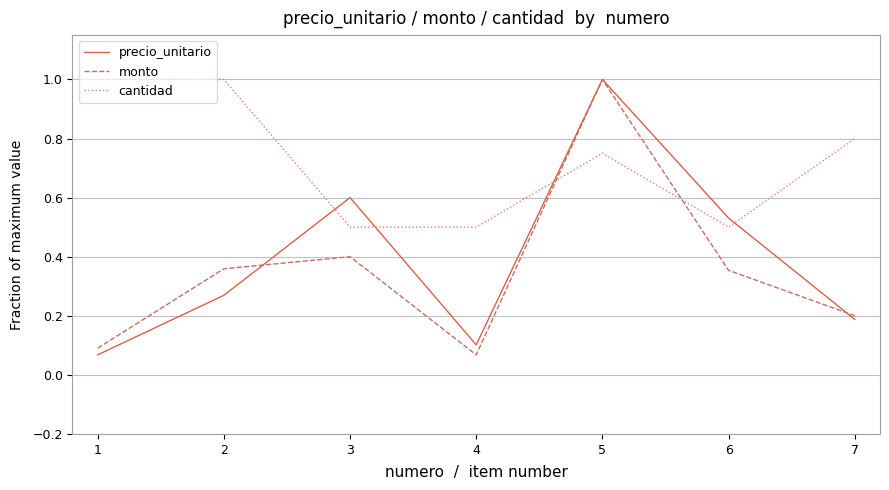

At 3, list the series in order from largest to smallest.

precio_unitario, cantidad, monto